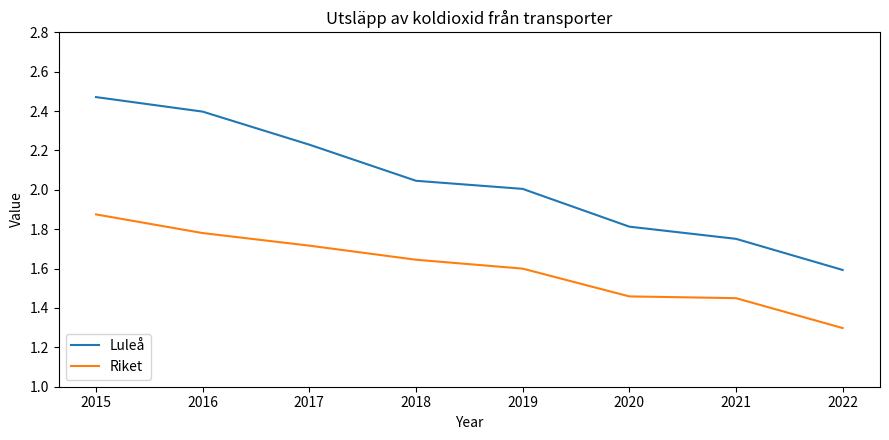

What is the sum of all Riket values?

12.8